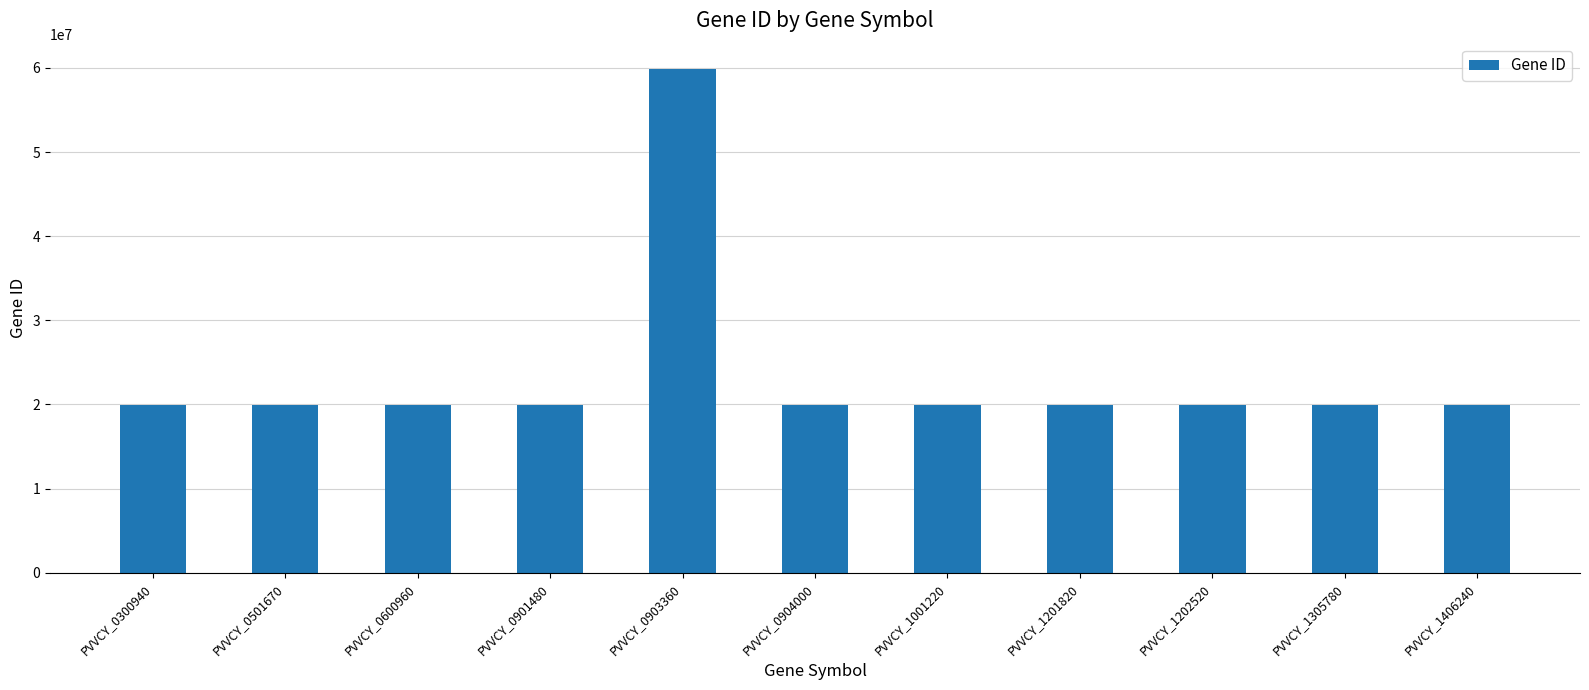

How many values are below 19961043?

5